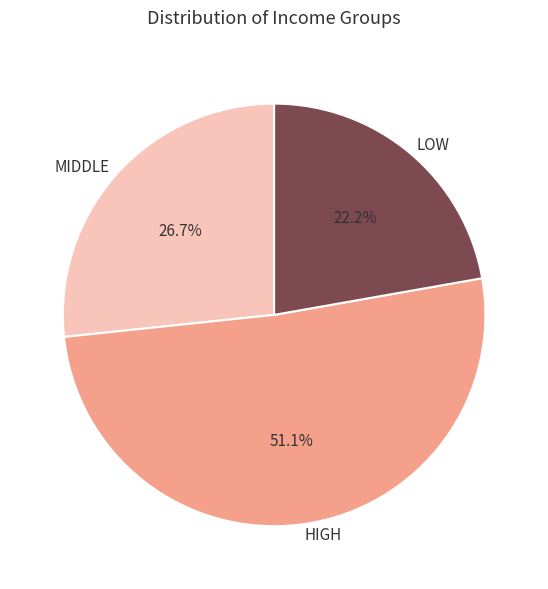

Which category has the smallest portion of the pie?

LOW